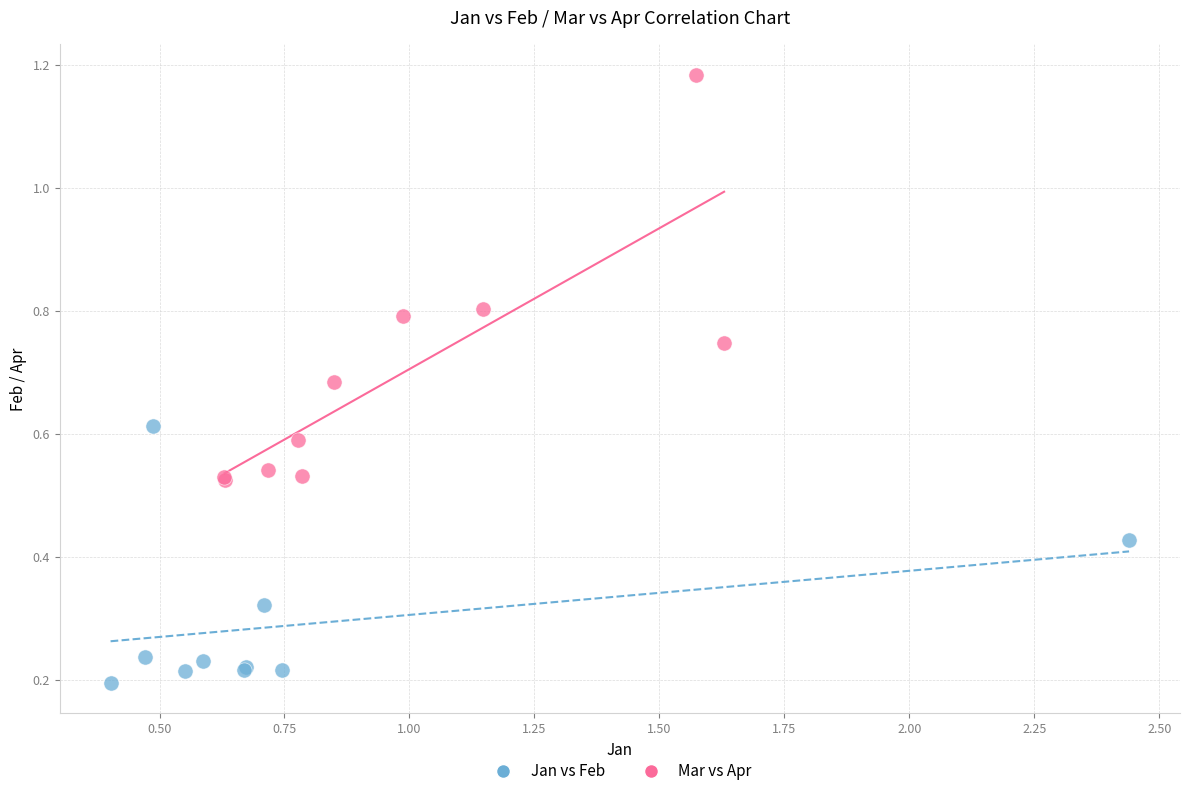

Which series has the widest spread of Y values?

Mar vs Apr